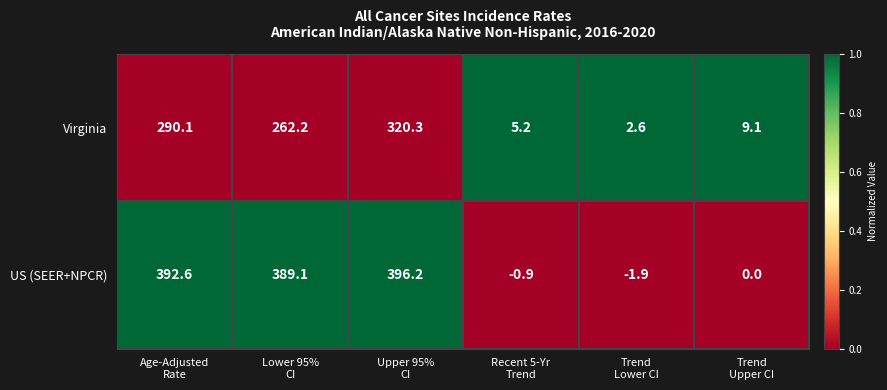

List the series in order of their overall mean, highest first.

US (SEER+NPCR), Virginia